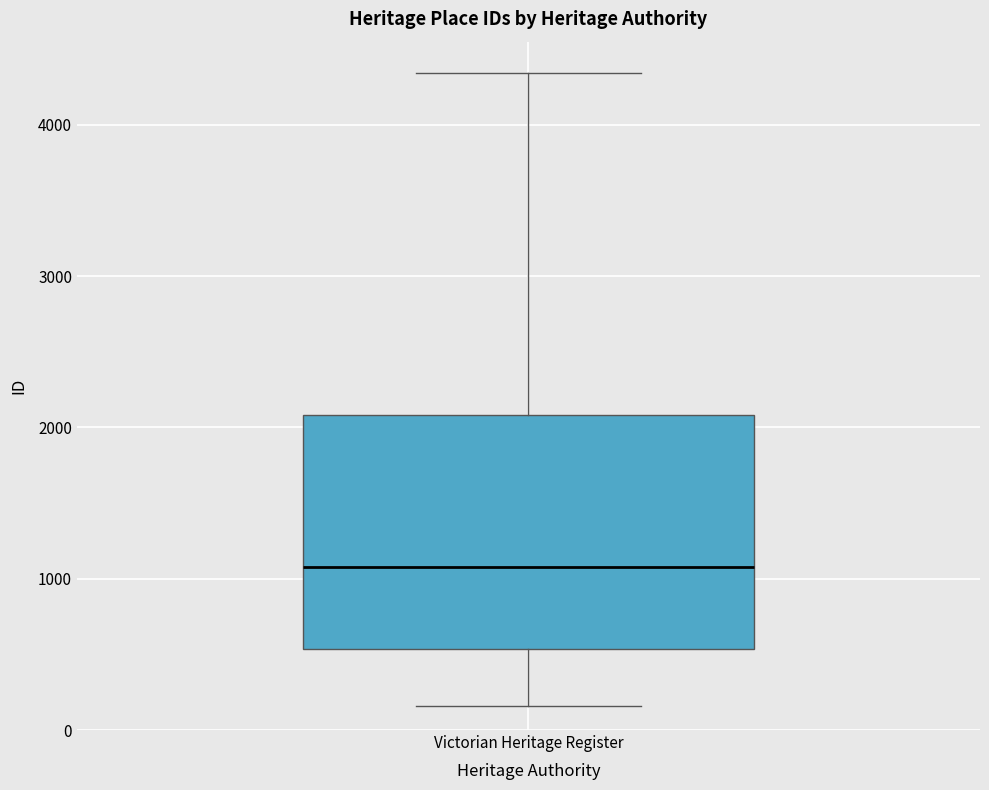

Read this box plot against the y-axis: the position of the median line, the range covered by the box, and the ends of both whiskers. The values are not printed on the chart, so give them approximately, as read against the axis.

median 1100, box 500 to 2100, whiskers 200 to 4300